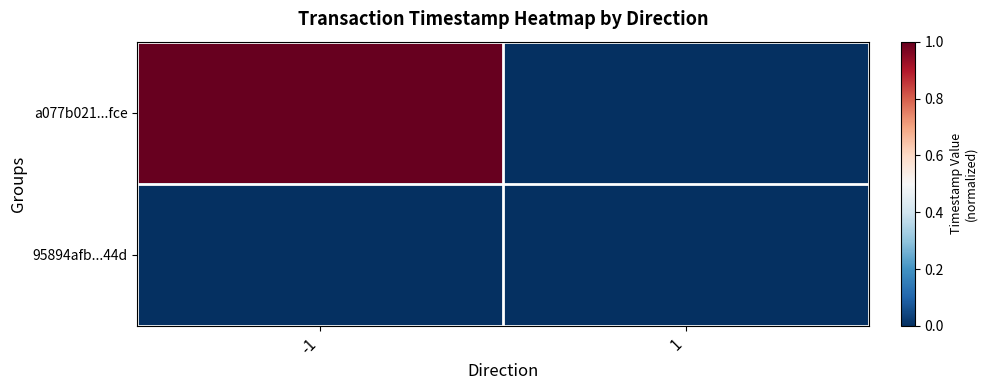

What is the spread (max minus min) of values at -1?

1.0